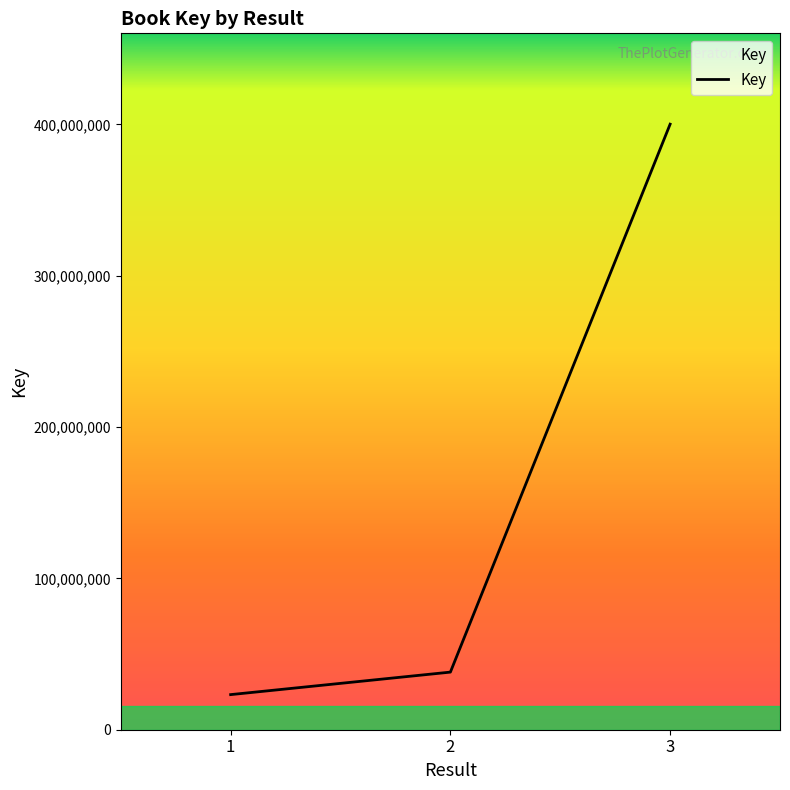

What is the smallest value displayed?

23195470